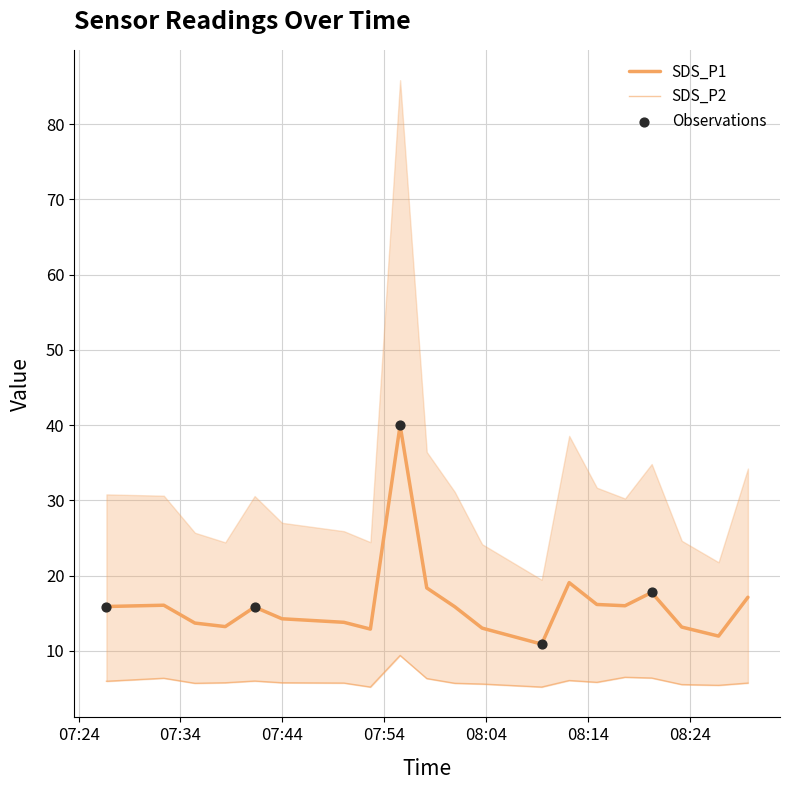

At which category is the sum across all series the highest?

2024/01/09 07:55:34